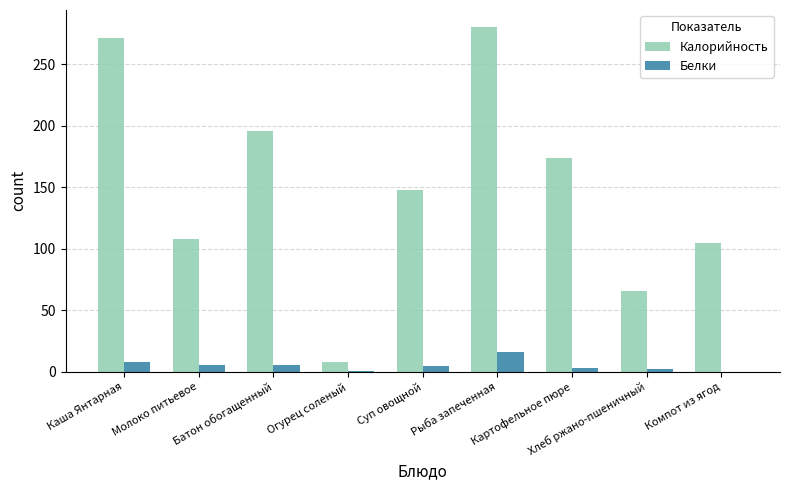

What is the total value across all series at Рыба запеченная?

295.9